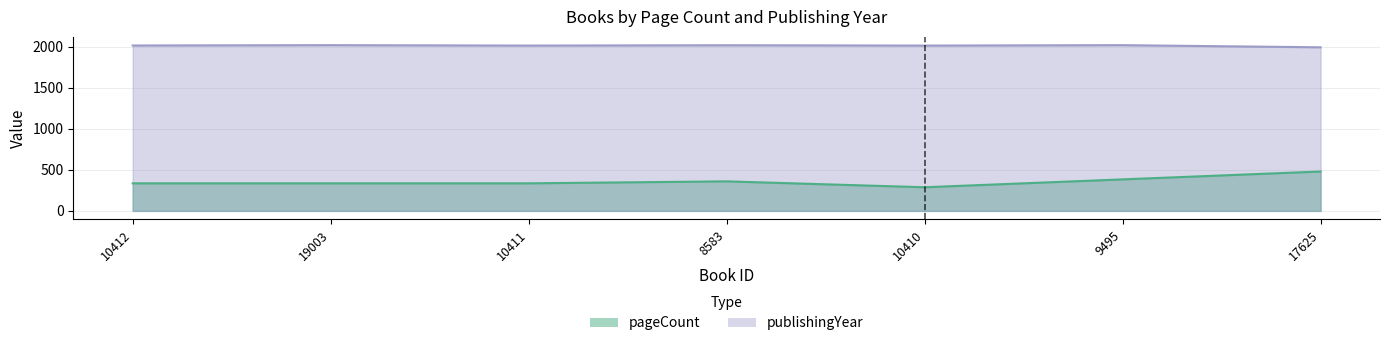

True or false: pageCount and publishingYear cross at least once.

False